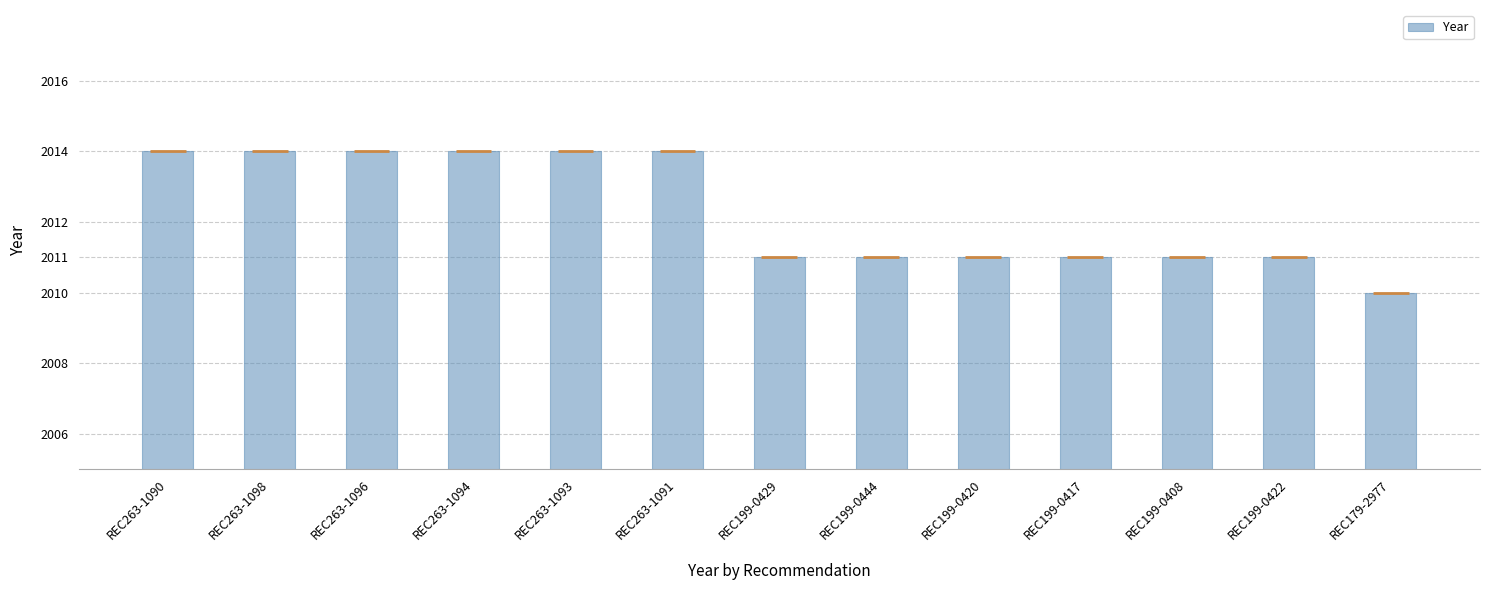

What is the label of the 3rd bar from the right?

REC199-0408